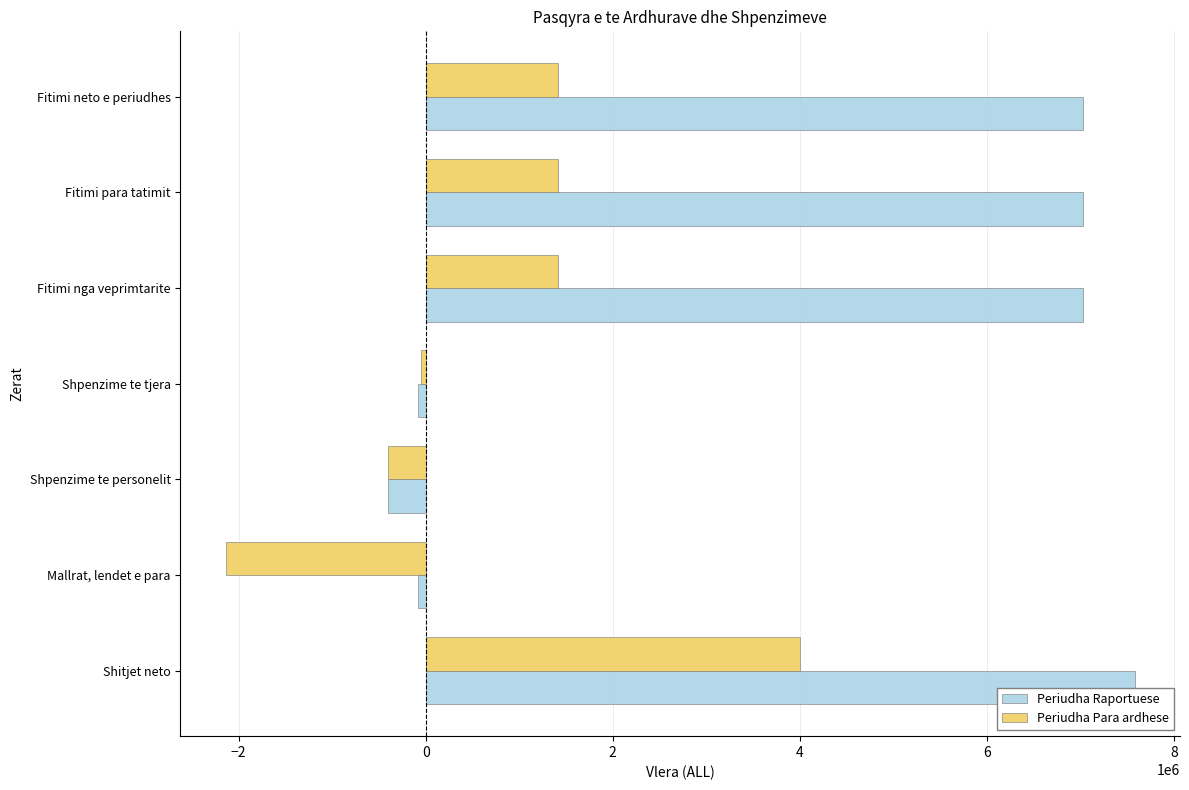

How many values in the Periudha Para ardhese series are below 1410224?

3